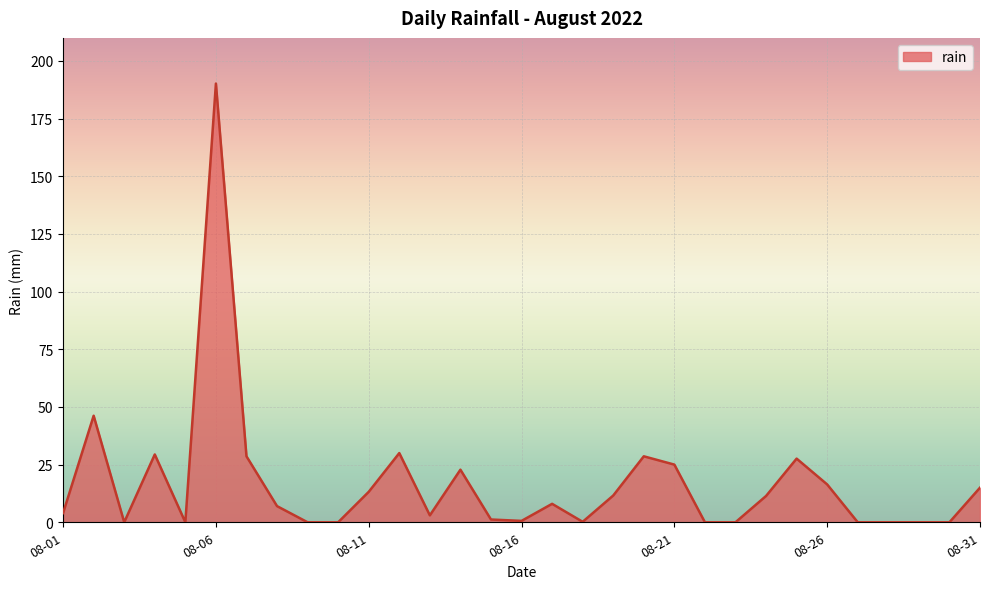

What is the maximum value shown in the chart?

190.2